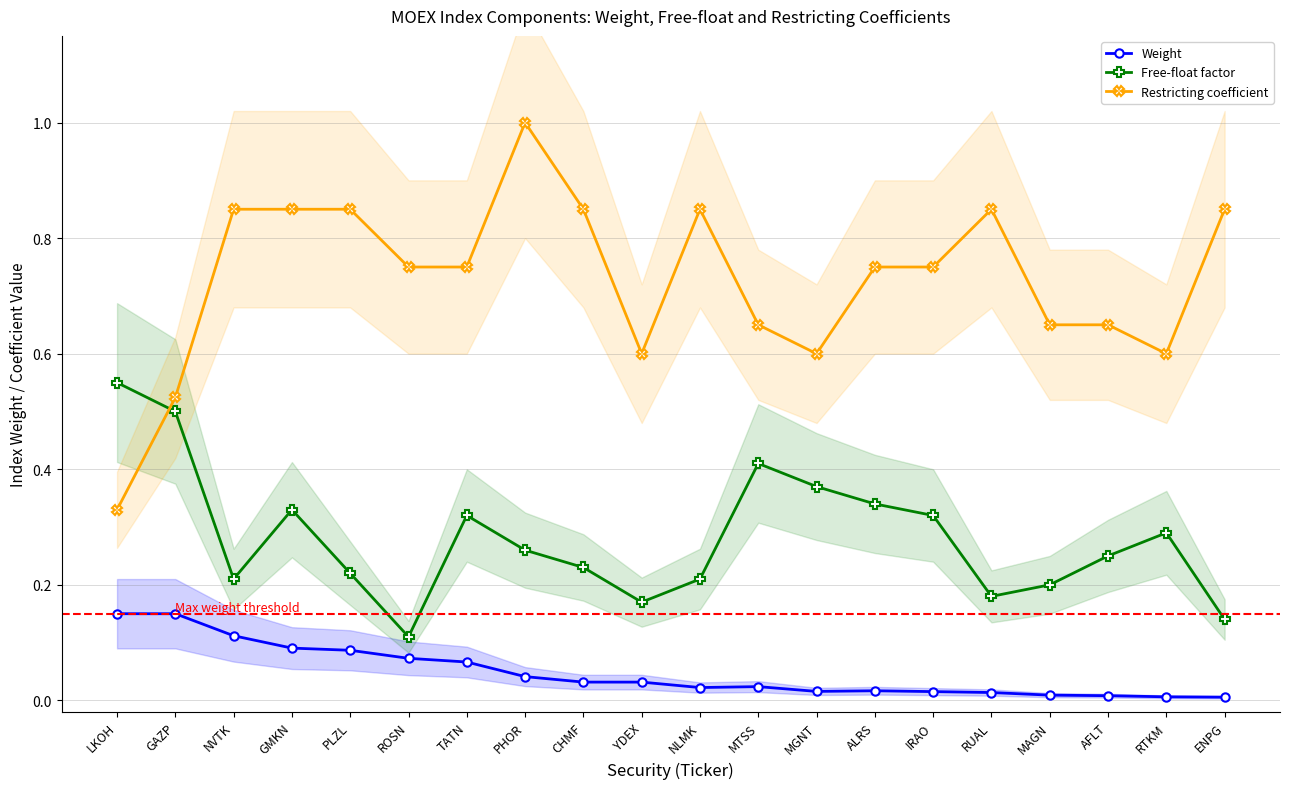

How many intersections are there between Free-float factor and Restricting coefficient?

1